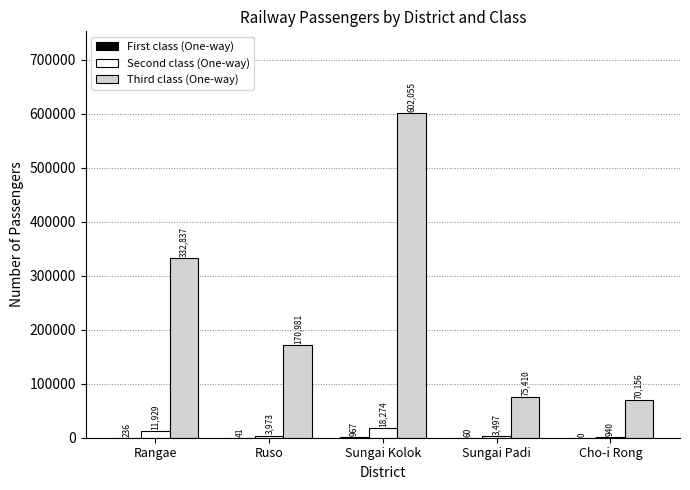

Between Rangae and Sungai Padi, which series saw the biggest shift?

Third class (One-way)